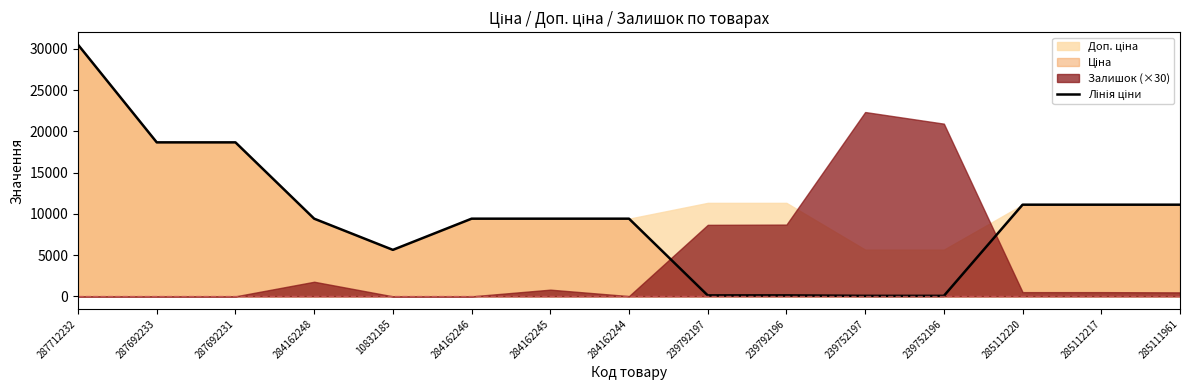

What is the label of the 11th point from the right?

10832185